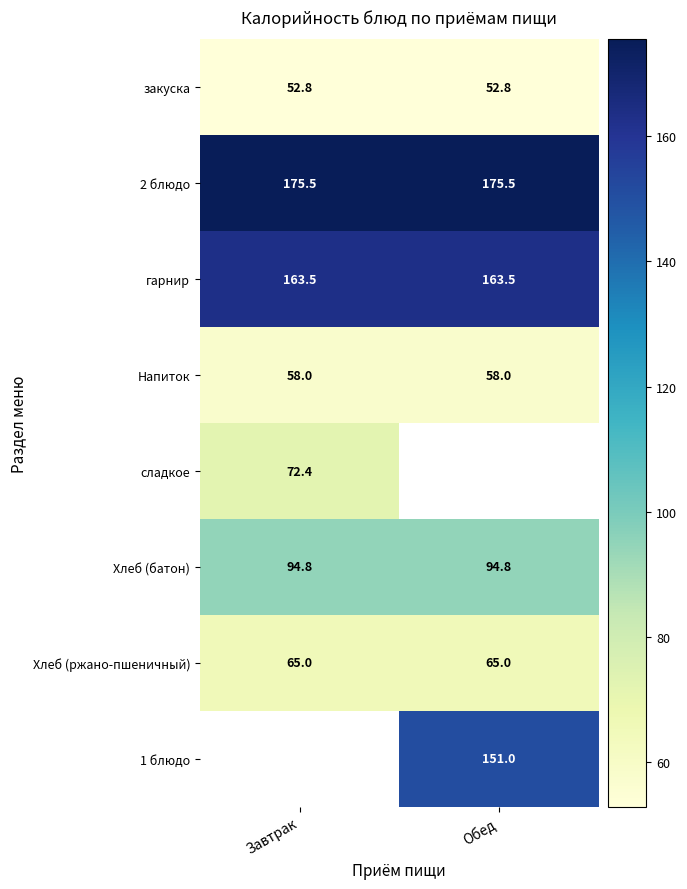

How many data points does each series have?

2